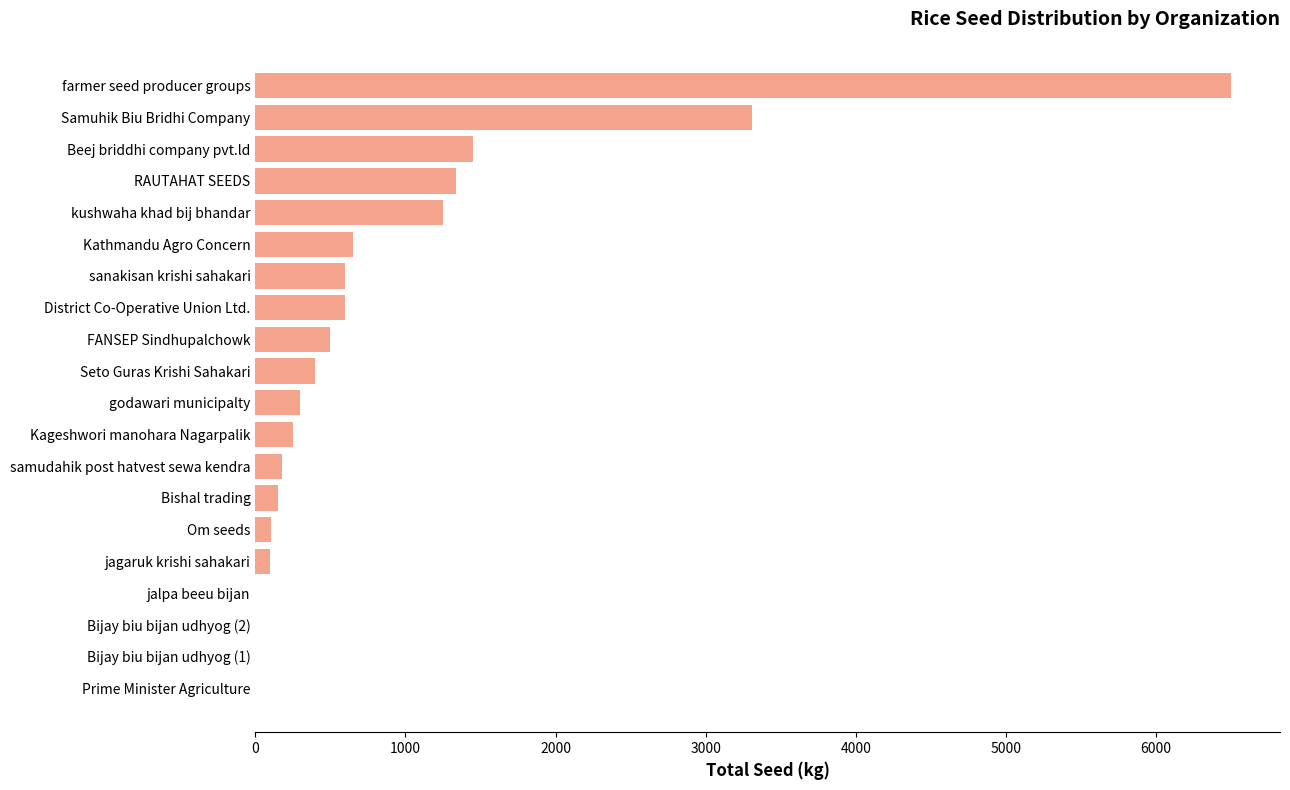

Approximately how many times larger is the value at RAUTAHAT SEEDS compared to sanakisan krishi sahakari?

2.2